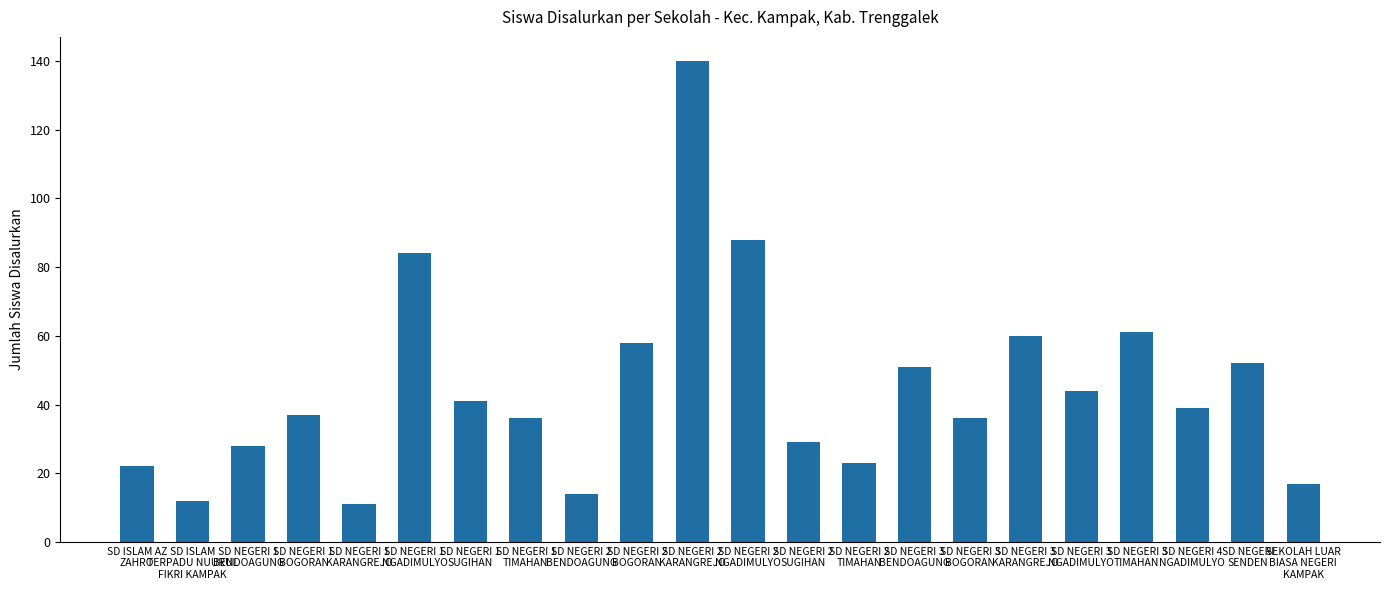

What is the difference between the second highest and second lowest values?

76